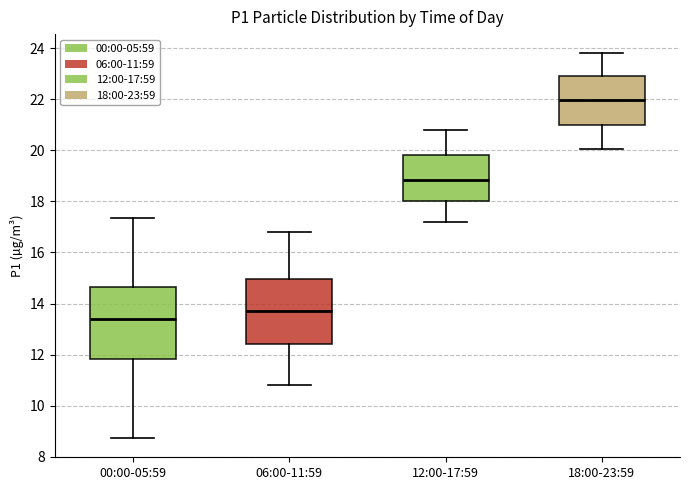

Which box is the tallest, from its lower edge to its upper edge?

00:00-05:59